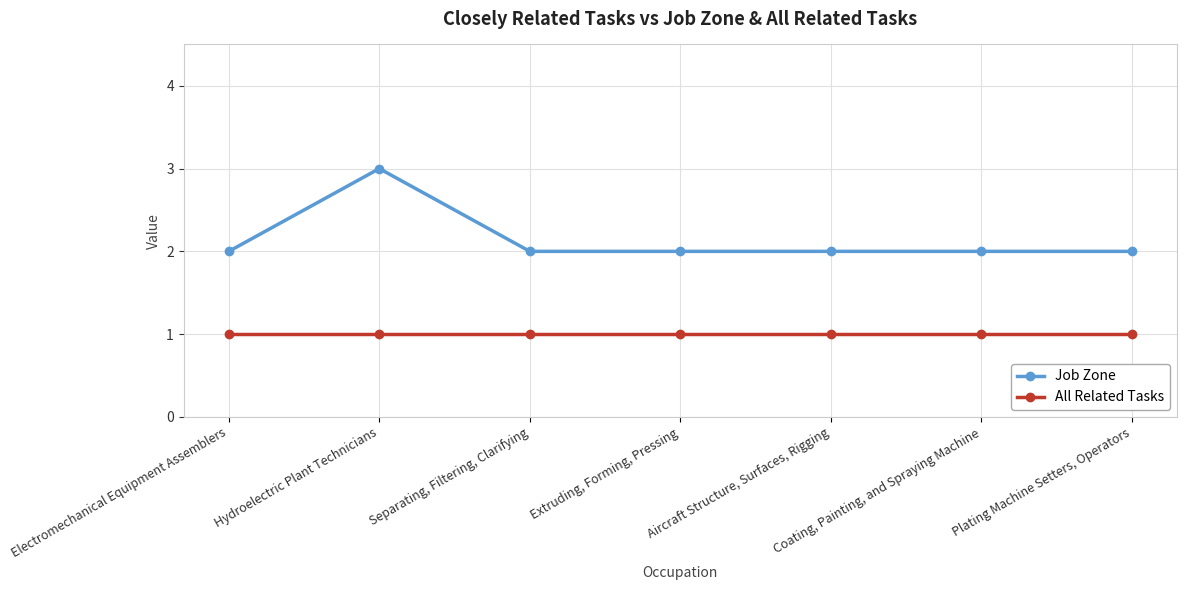

List the series in order of their peak value, highest first.

Job Zone, All Related Tasks